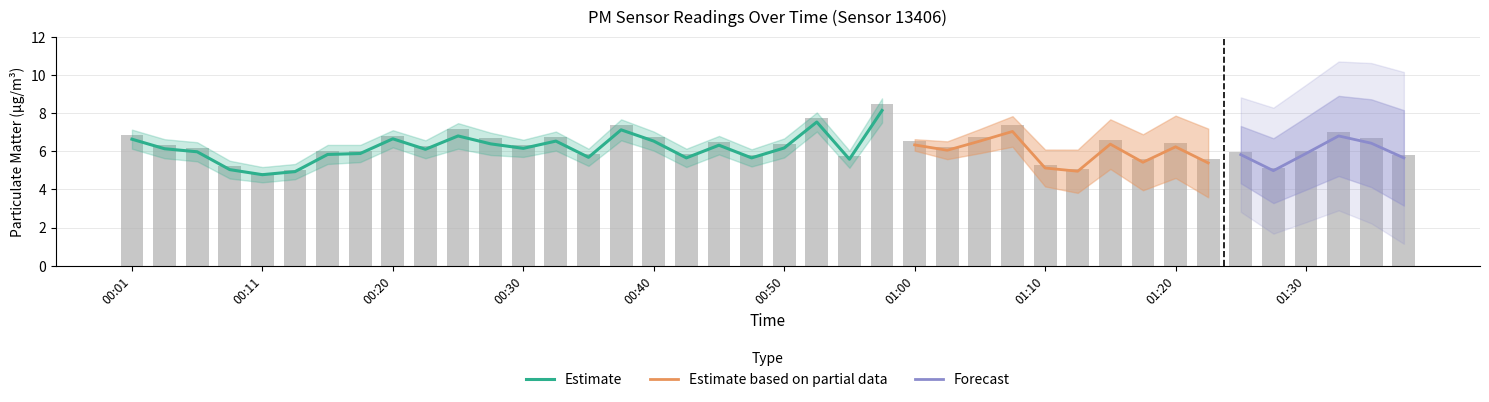

Read the value at 01:38.

5.8